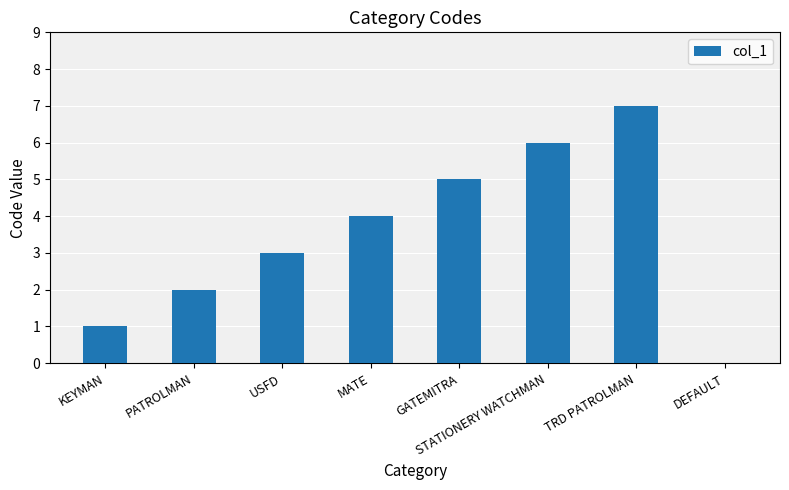

Reading left to right, what are all the values shown in this chart?

1	2	3	4	5	6	7	0